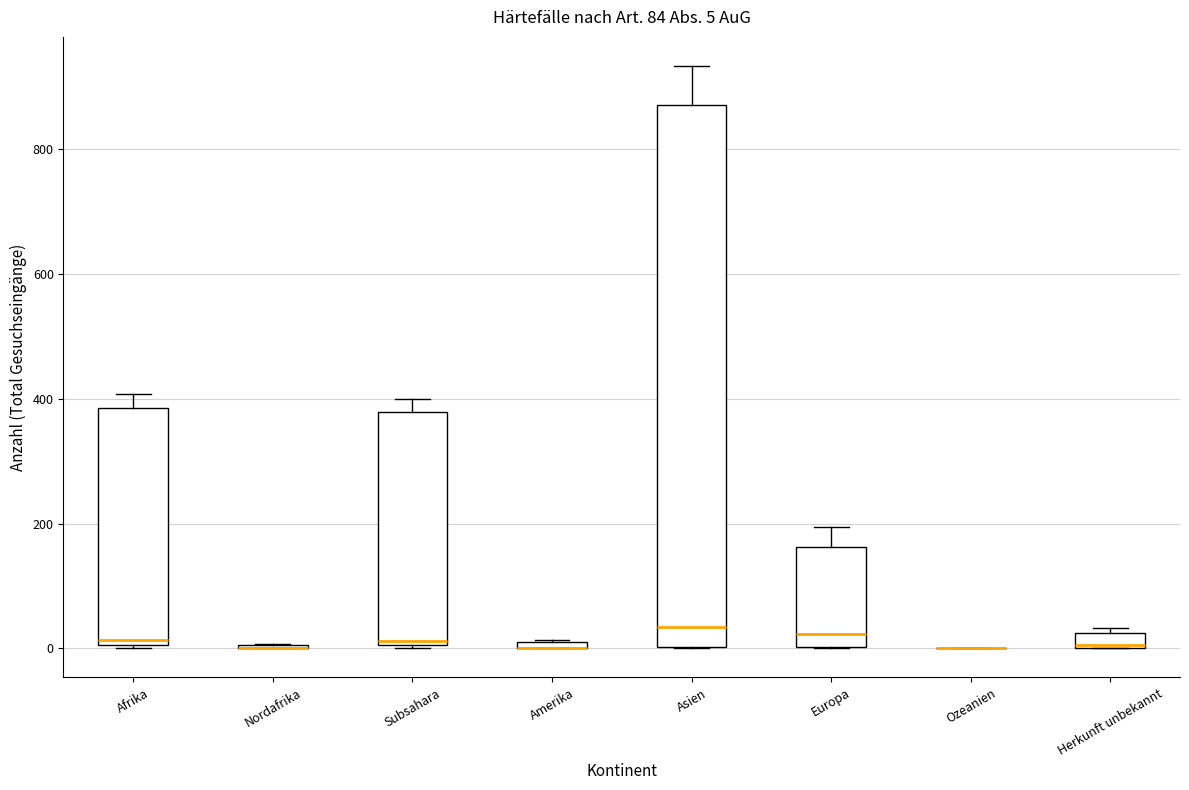

Which box is the tallest, from its lower edge to its upper edge?

Asien